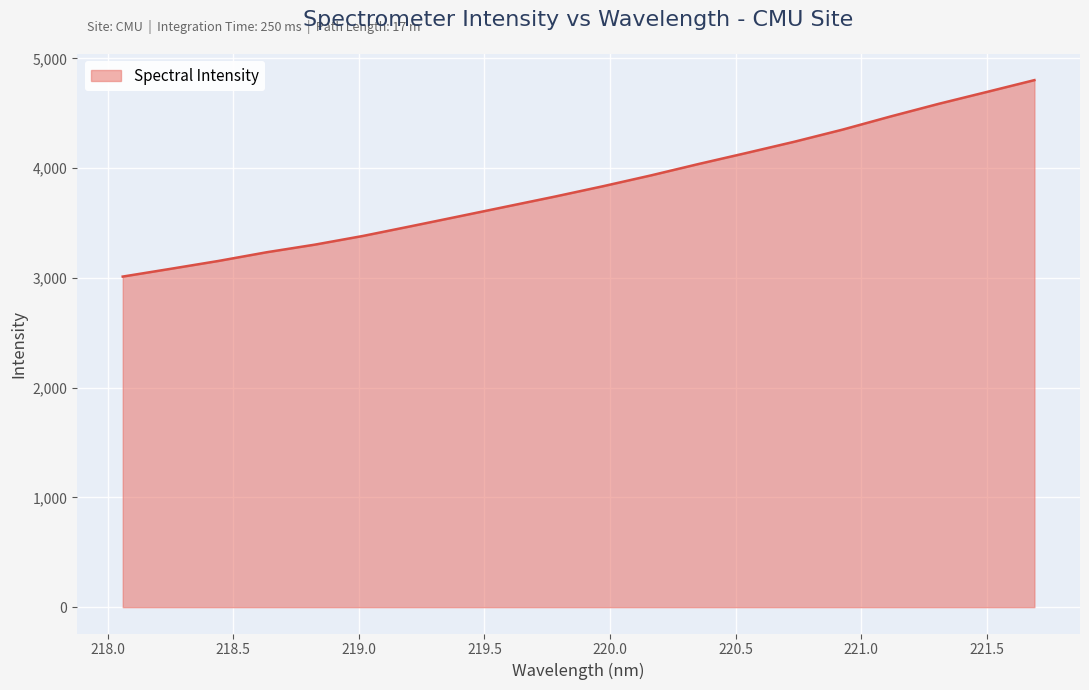

What is the difference between the maximum and minimum values?

1790.1